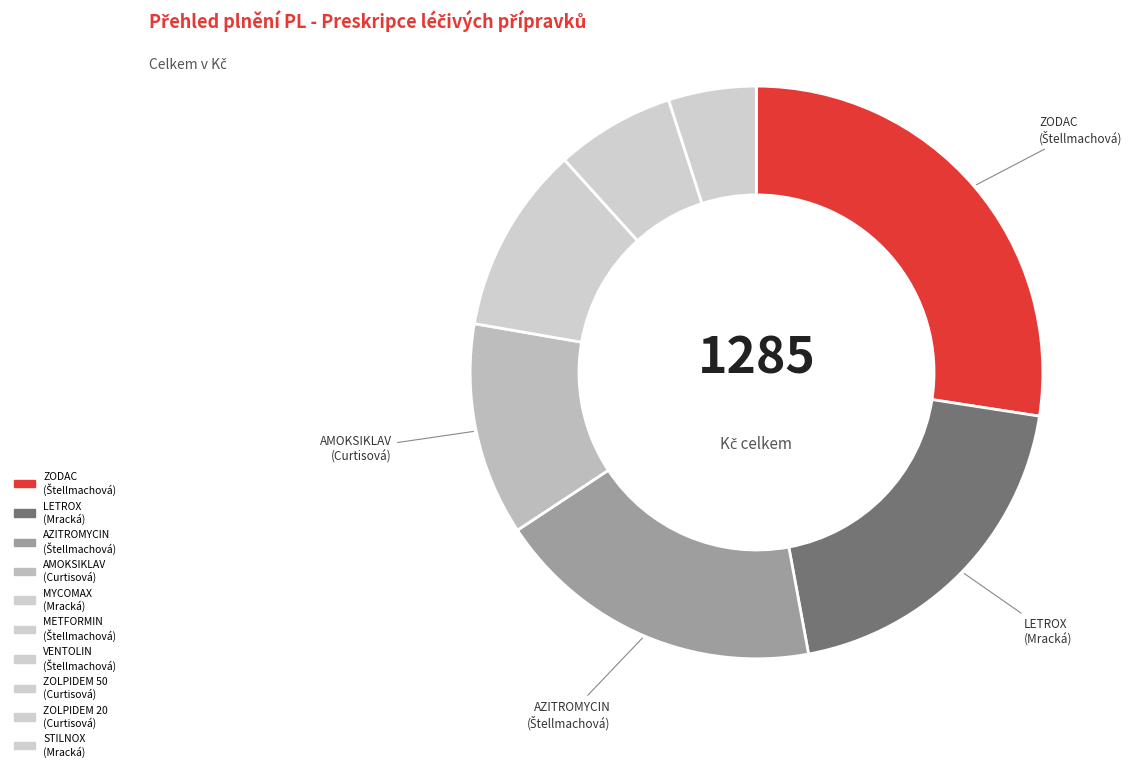

Is there any slice that represents more than half of the pie?

No